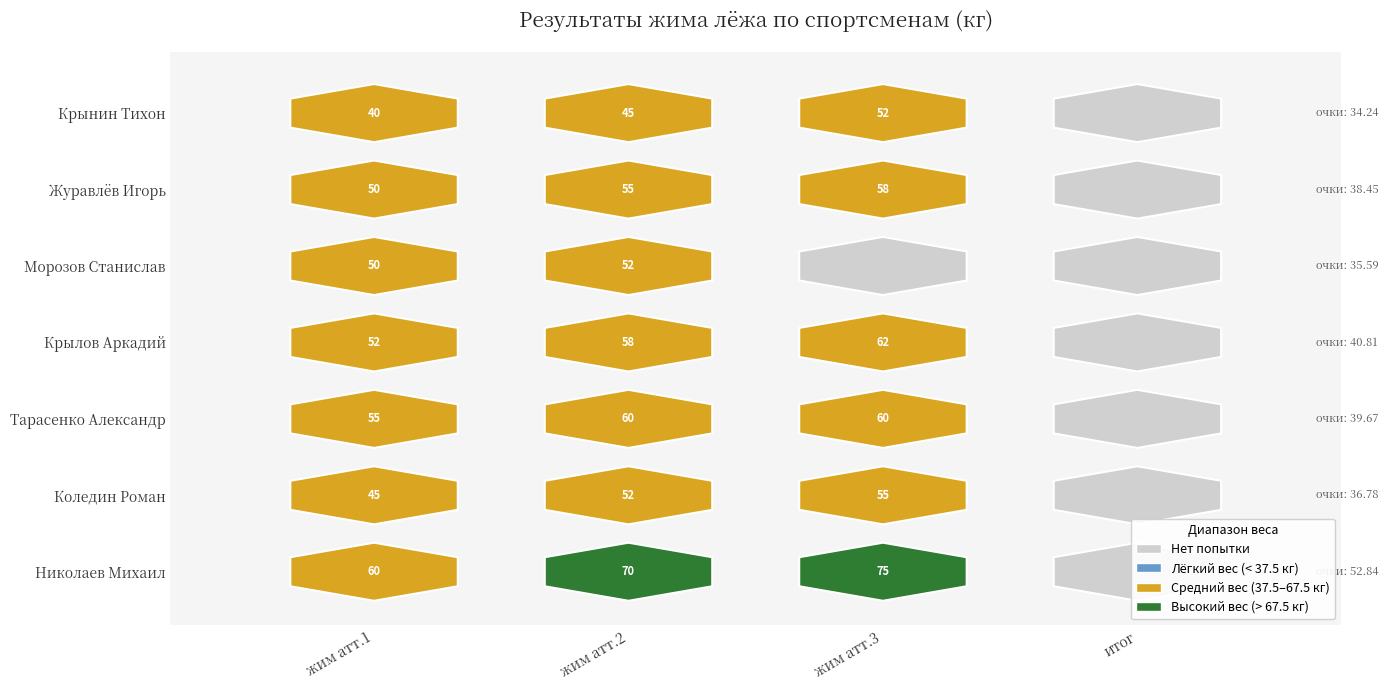

Between 1 and 2, which is larger?

2